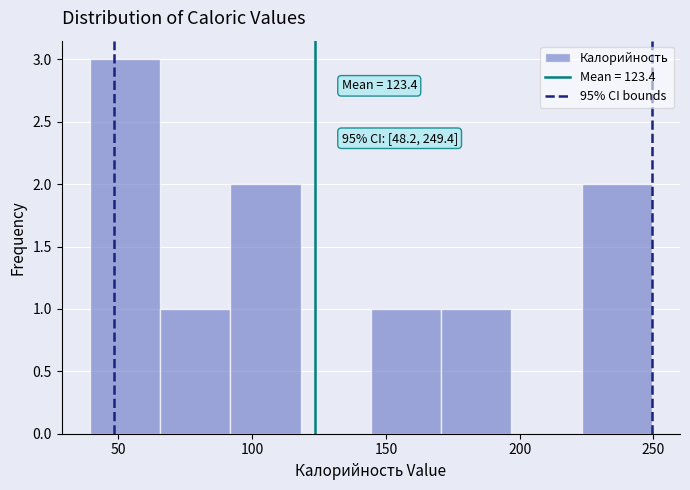

Which range on the x-axis has the tallest bar?

40 to 65